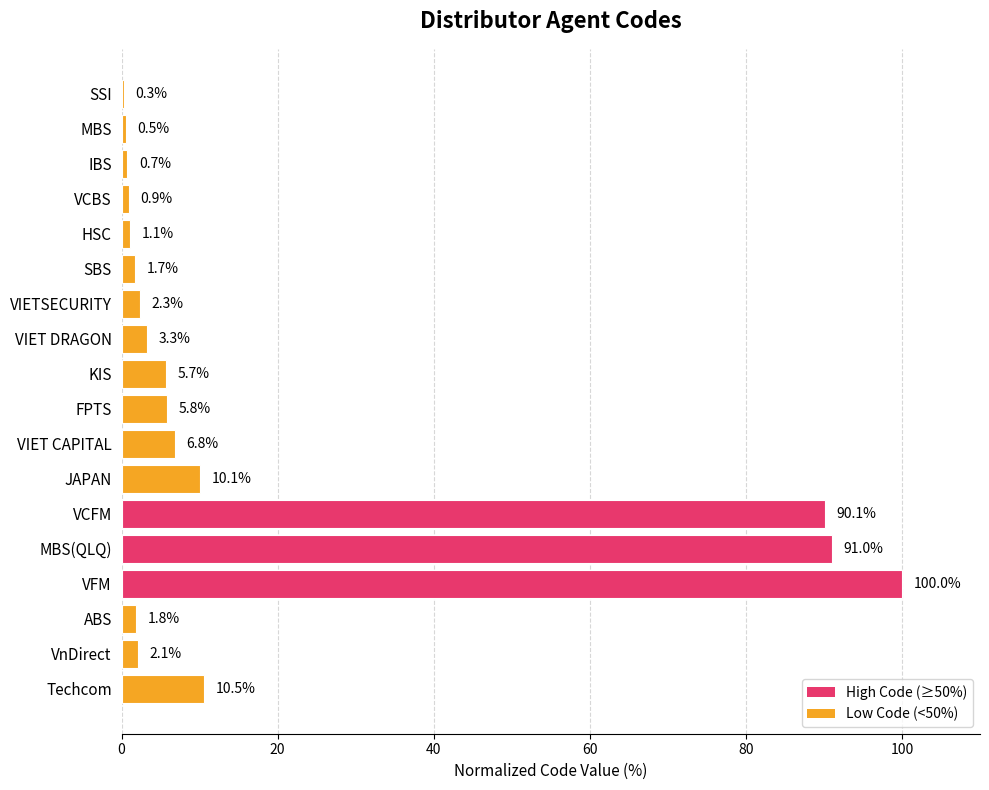

Does the chart contain stacked bars?

No